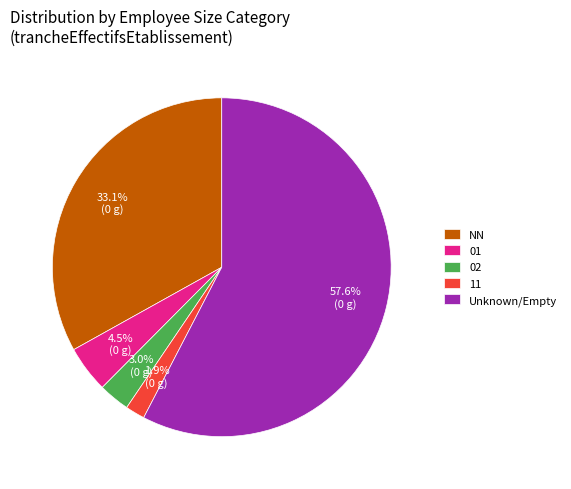

Which has a higher value, 02 or Unknown/Empty?

Unknown/Empty